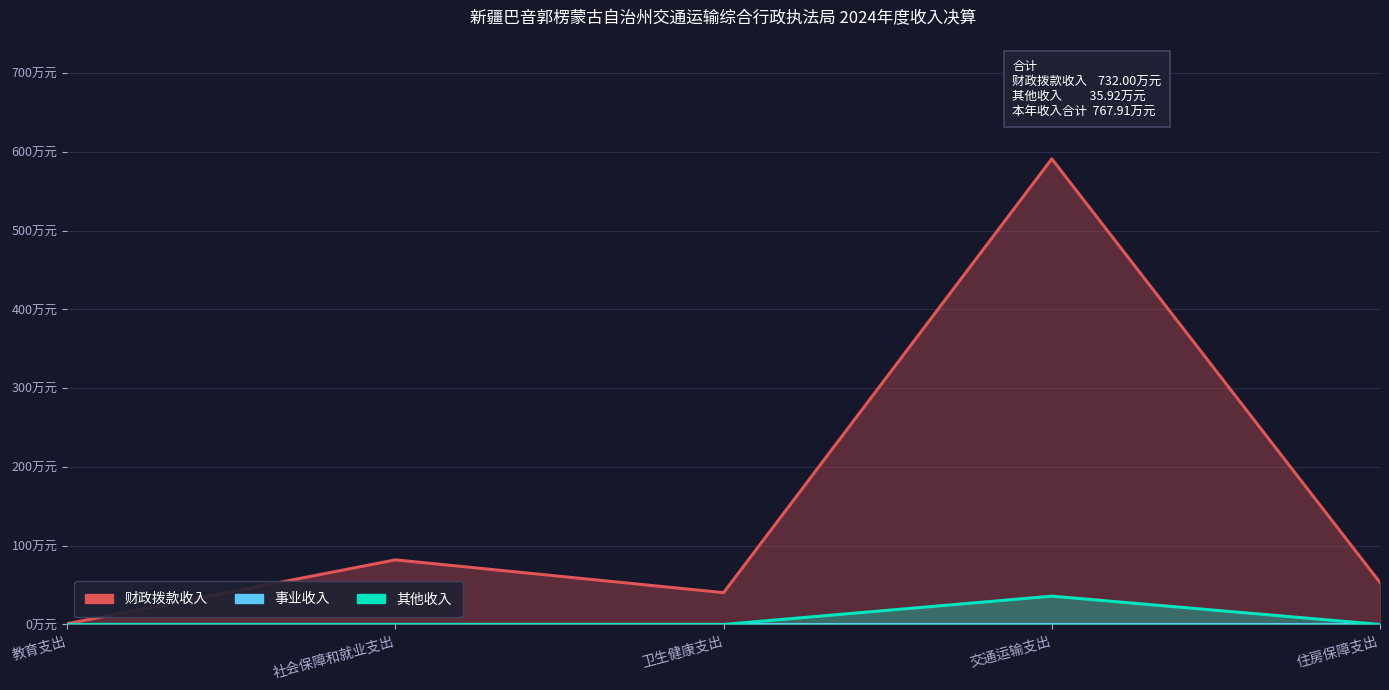

At which category does 其他收入 reach its first local peak?

交通运输支出